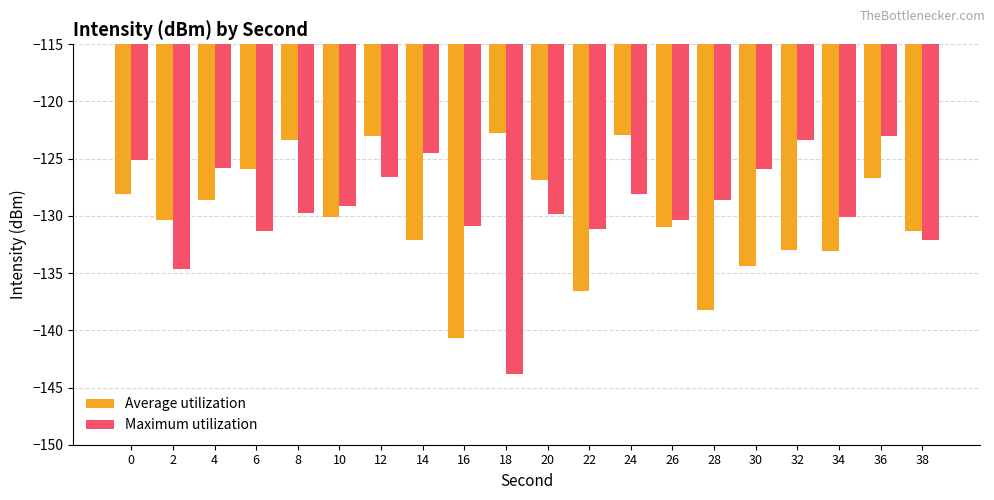

The value of Maximum utilization at 34 is -130.1. True or false?

True